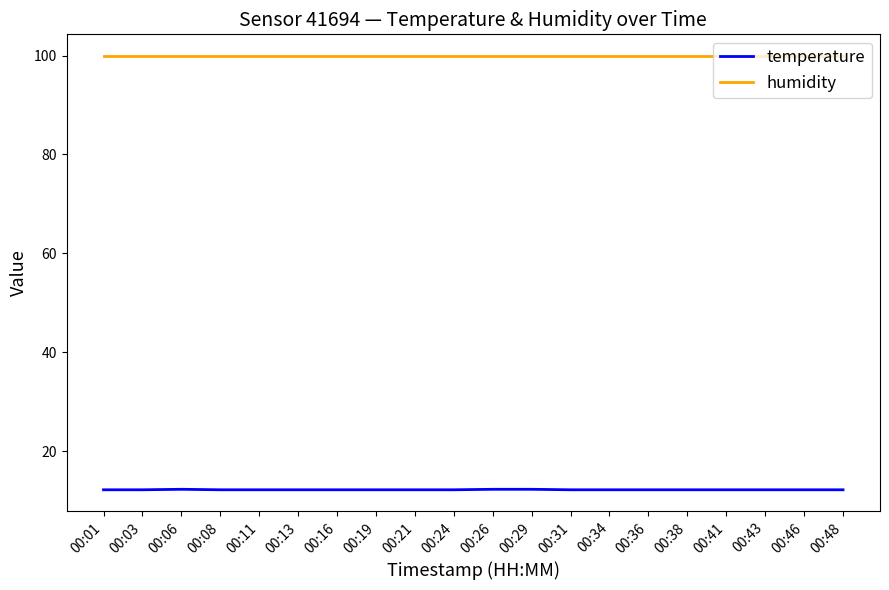

True or false: humidity and temperature cross at least once.

False